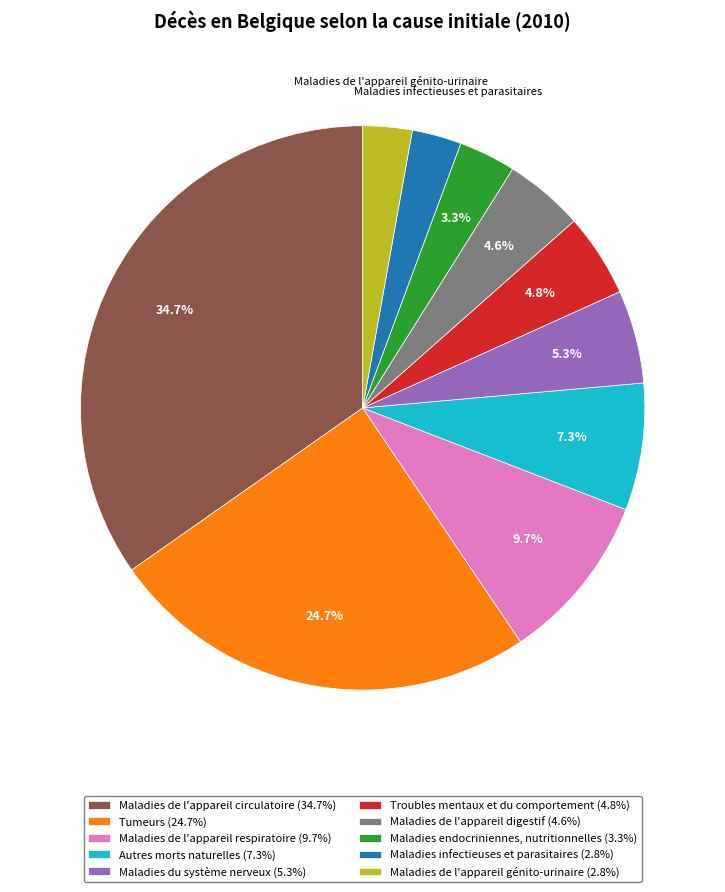

Is the sum of Maladies de l'appareil digestif (4.6%) and Maladies de l'appareil respiratoire (9.7%) greater than half?

No